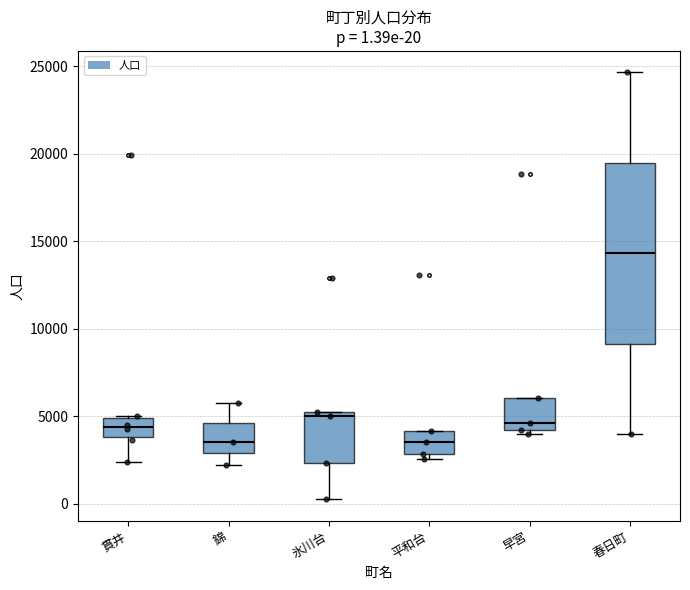

Which box is the tallest, from its lower edge to its upper edge?

春日町